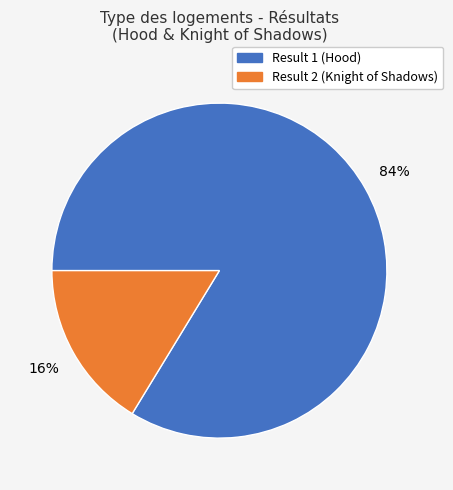

To the nearest percent, what is the average slice percentage?

50%